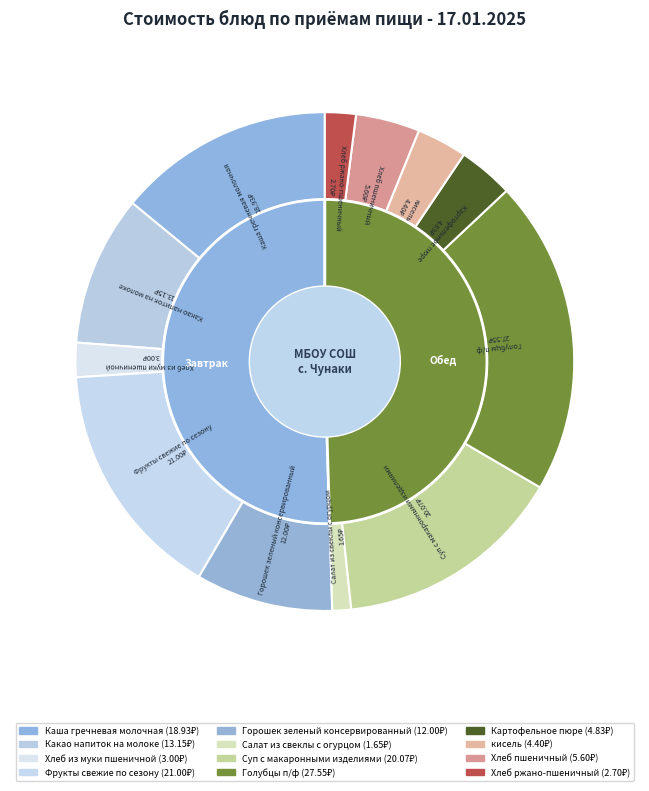

Rank the categories by value from lowest to highest.

Салат из свеклы с огурцом, Хлеб ржано-пшеничный, Хлеб из муки пшеничной, кисель, Картофельное пюре, Хлеб пшеничный, Горошек зеленый консервированный, Какао напиток на молоке, Каша гречневая молочная, Суп с макаронными изделиями, Фрукты свежие по сезону, Голубцы п/ф